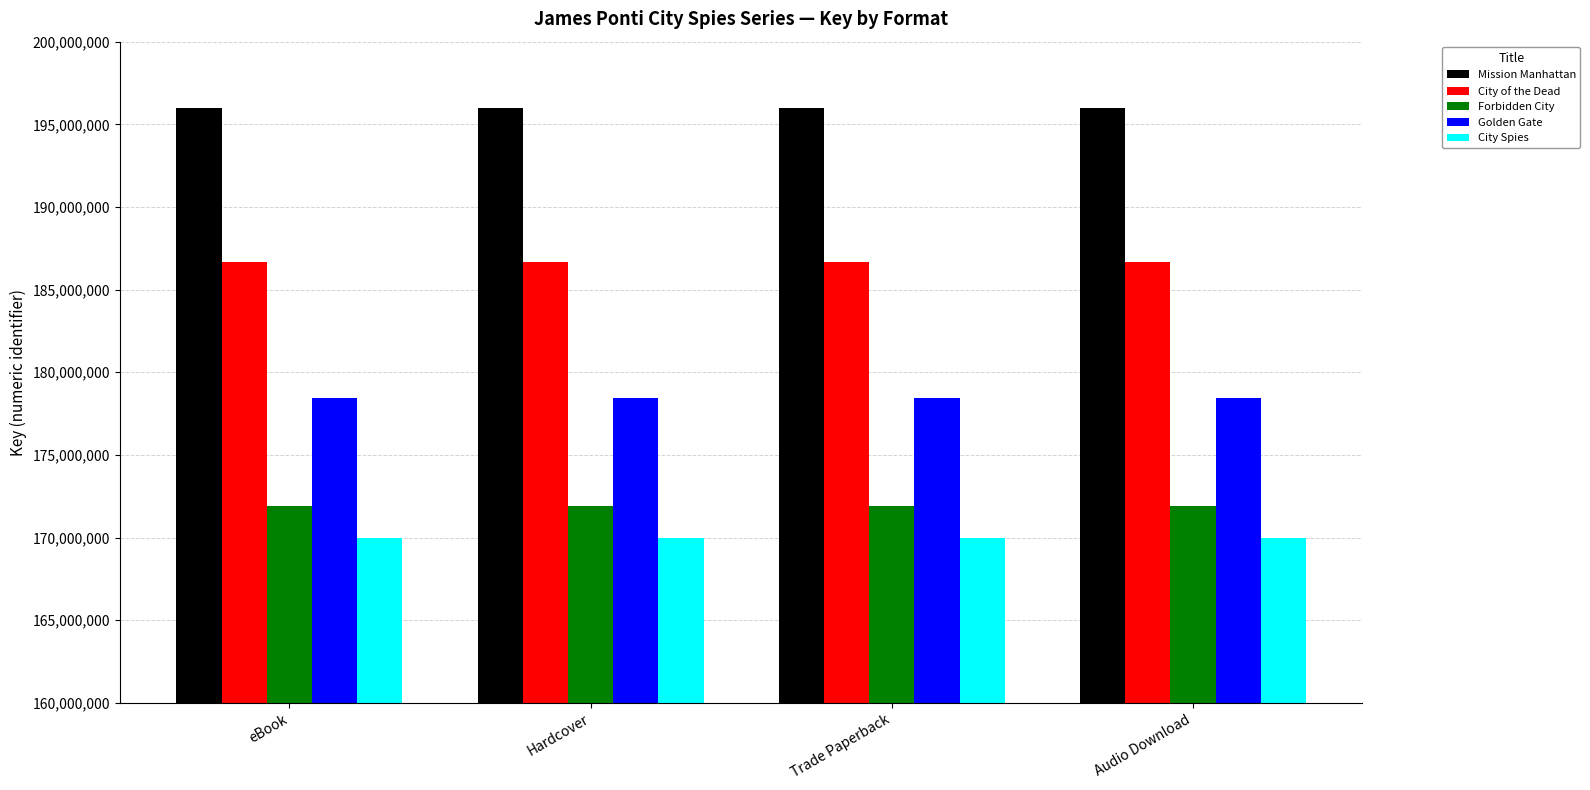

Read the City of the Dead value at Audio Download.

186645799